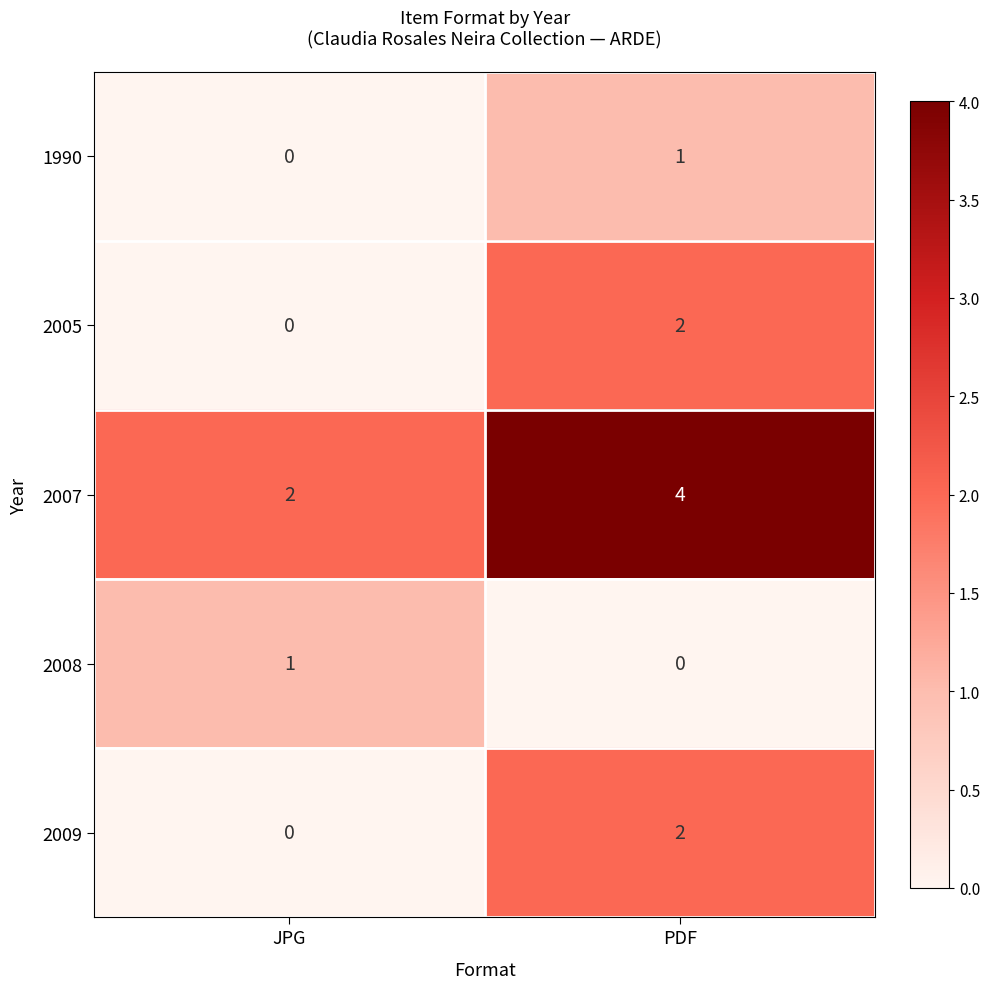

List the labels in order of 1990 value, largest first.

PDF, JPG